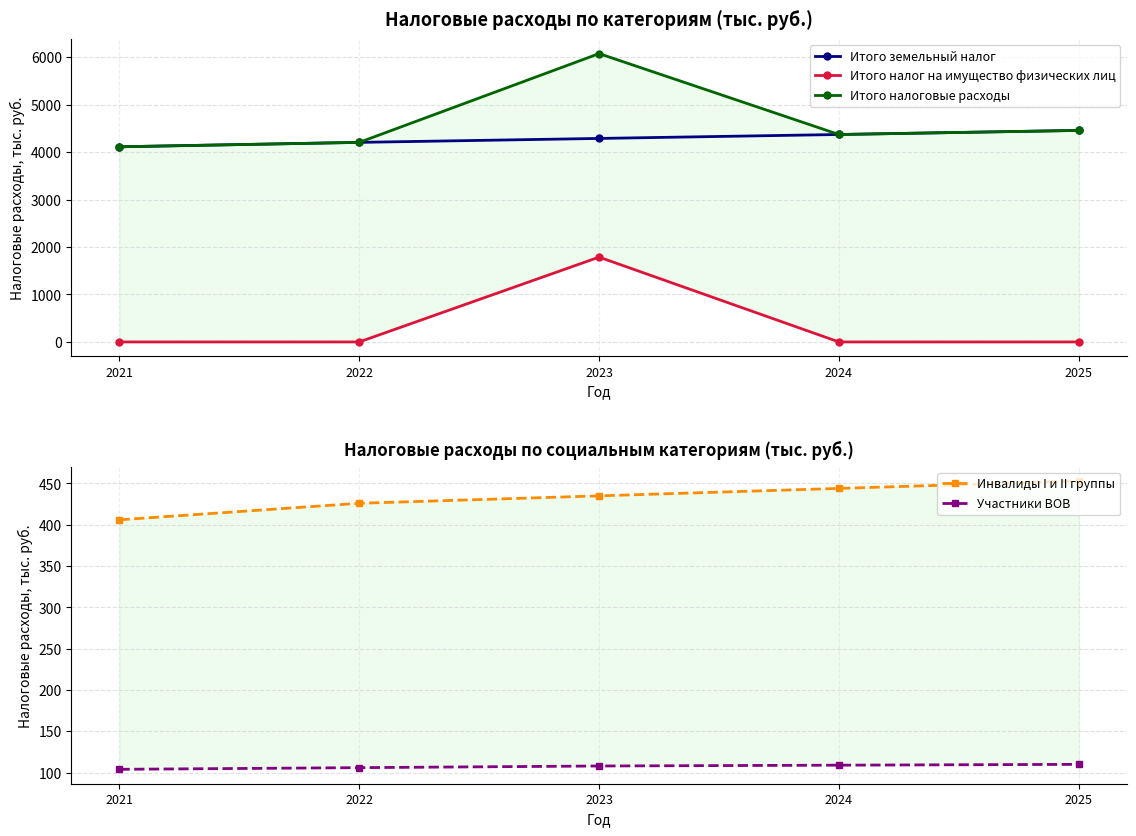

True or false: Участники ВОВ and Итого налоговые расходы intersect in this chart.

False